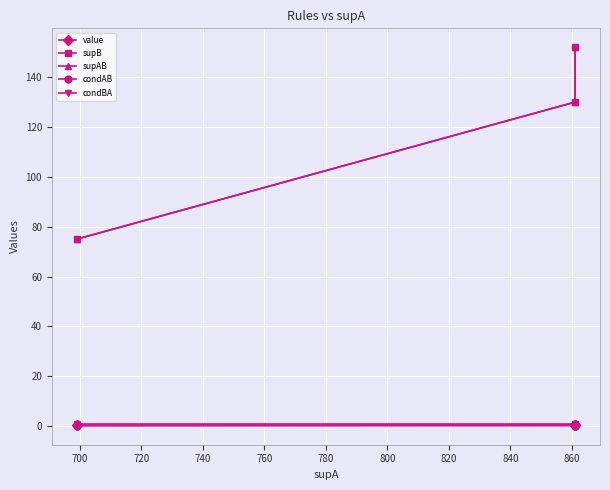

How many supAB values are between 75 and 152?

3